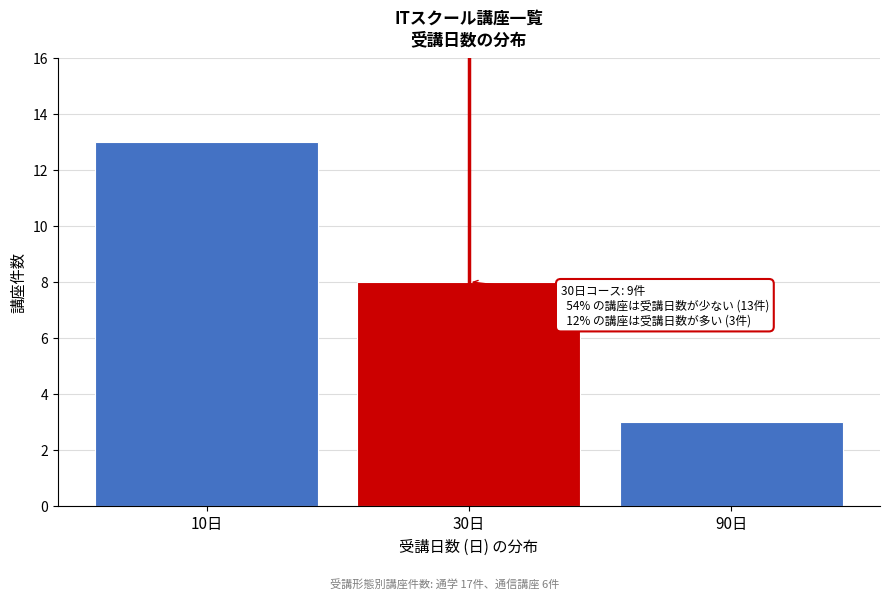

Reading left to right, transcribe all the data shown in this chart.

10日=13	30日=8	90日=3